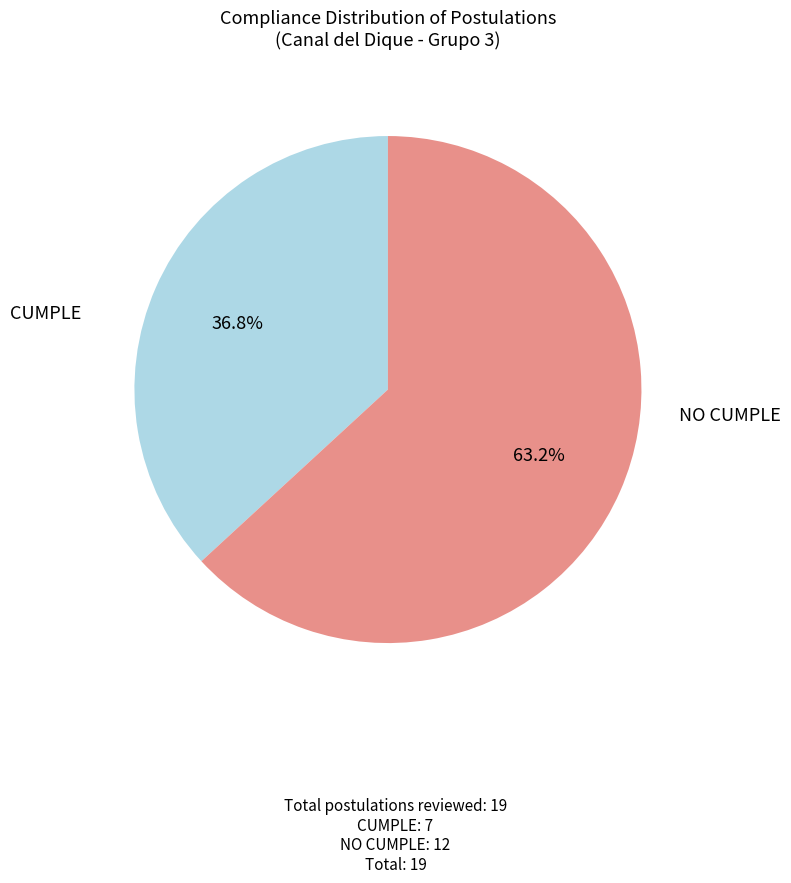

How many segments does this pie chart have?

2